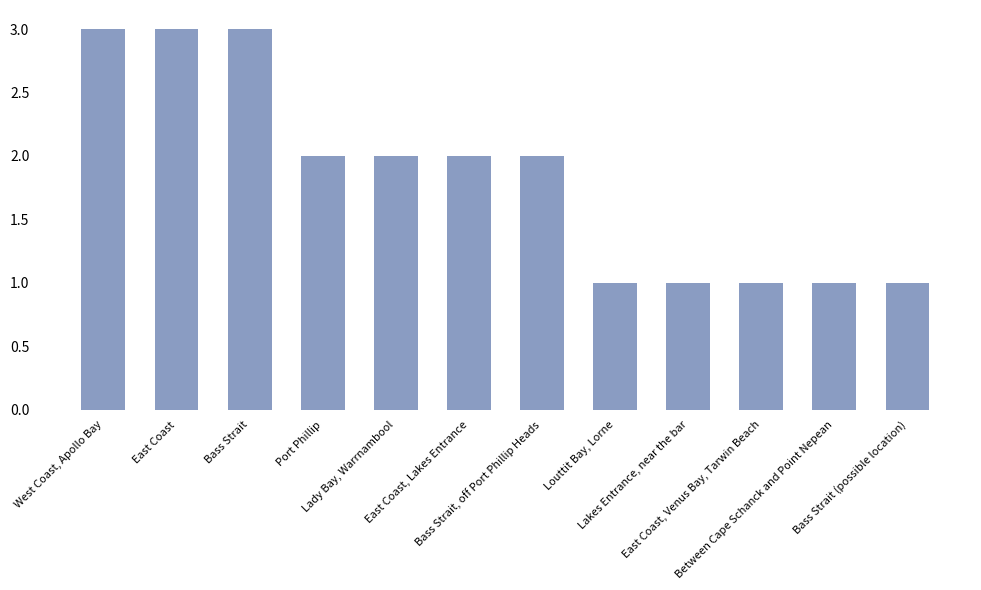

The value at West Coast, Apollo Bay is 5. True or false?

False